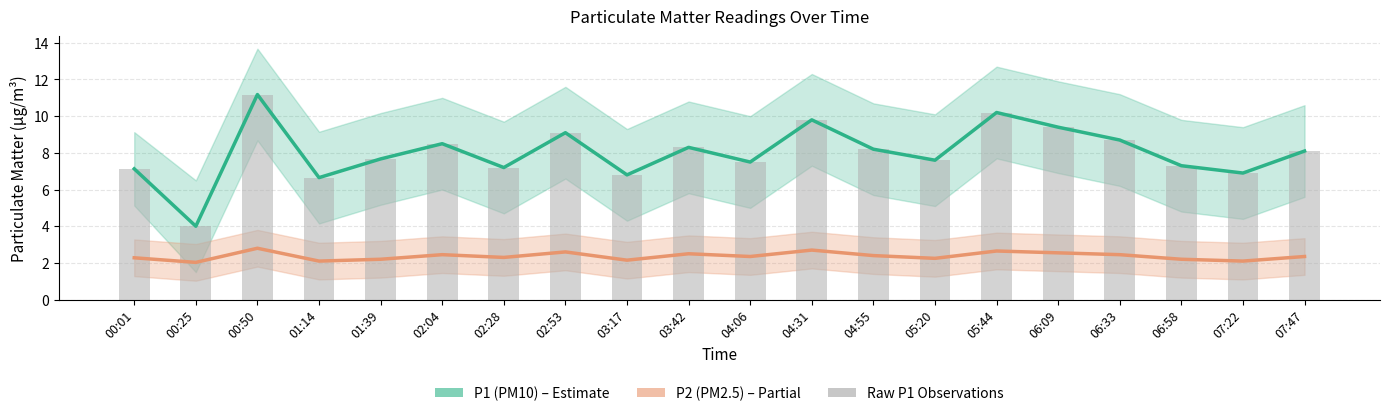

At how many categories does at least one series exceed 7?

16